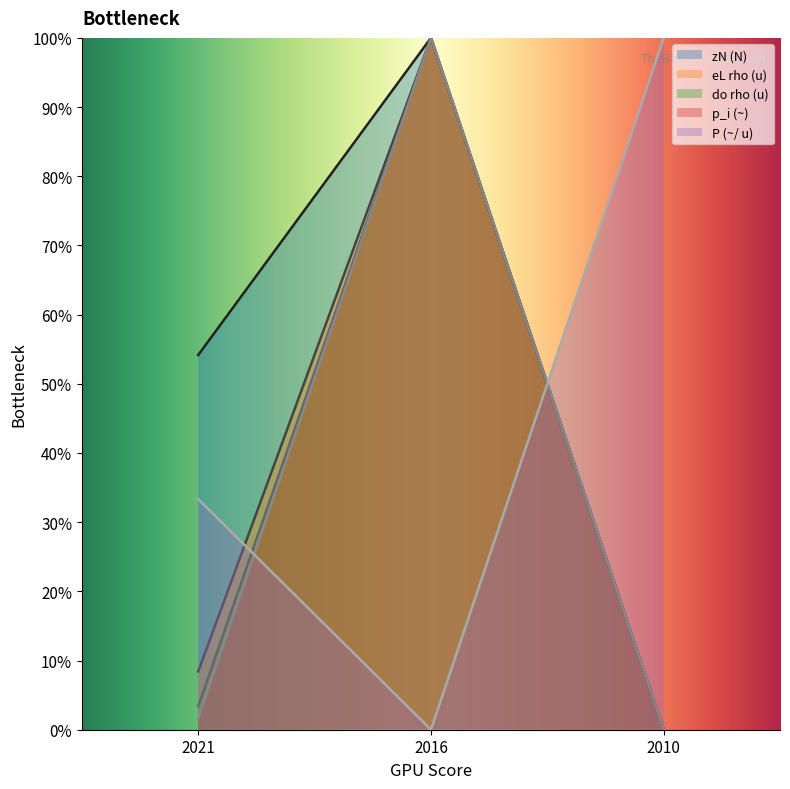

What is the value of the zN (N) point at the 1st from the left?

0.5